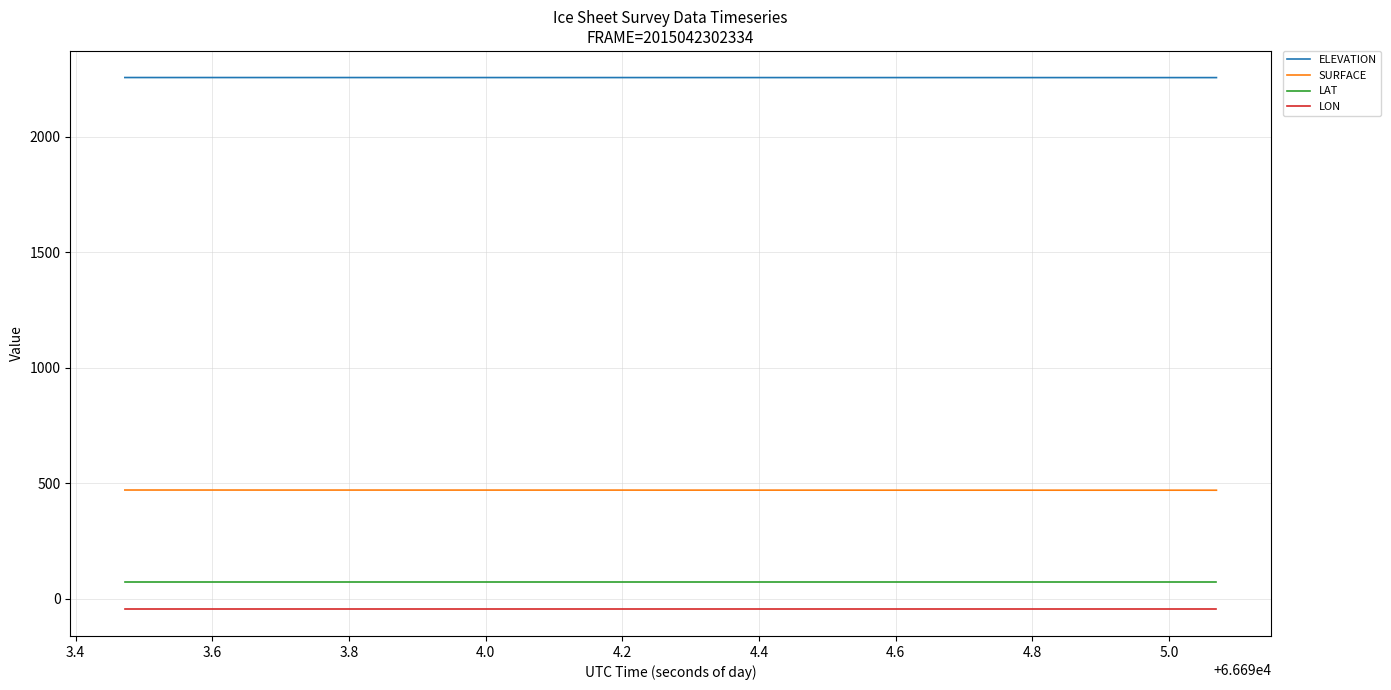

Does the chart display data point markers on the line(s)?

No